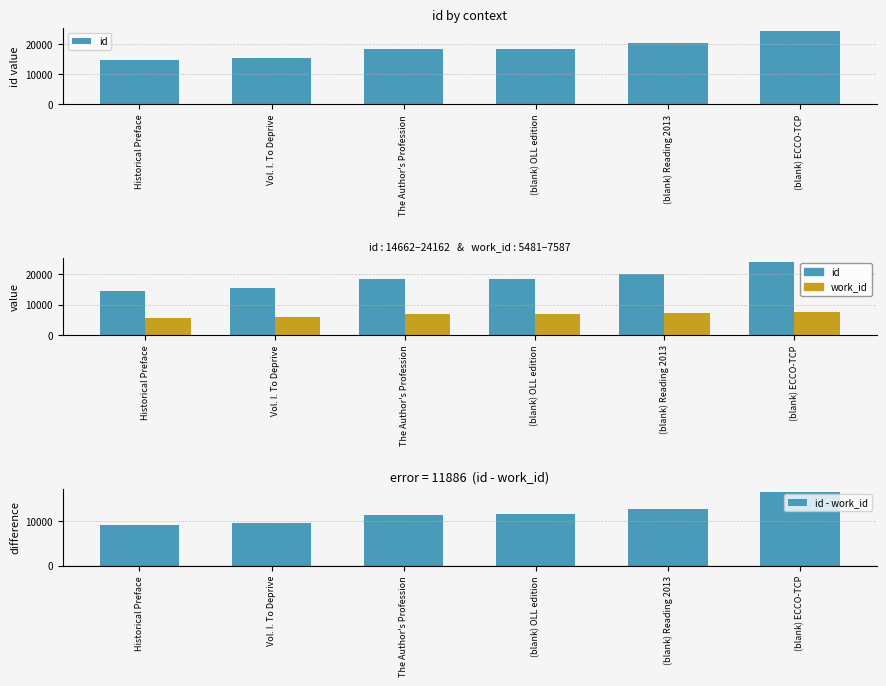

The value of id at (blank) Reading 2013 is 20144. True or false?

True